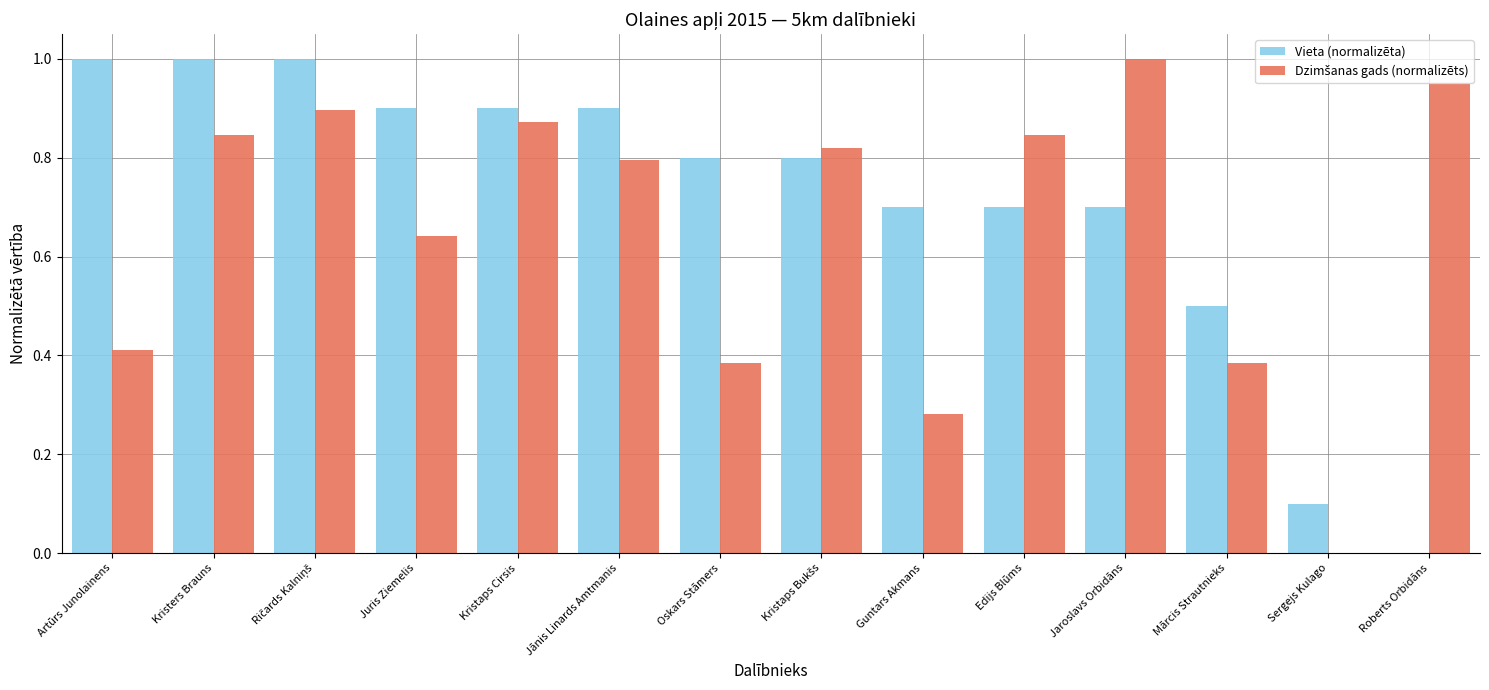

What is the greatest value displayed?

1.0